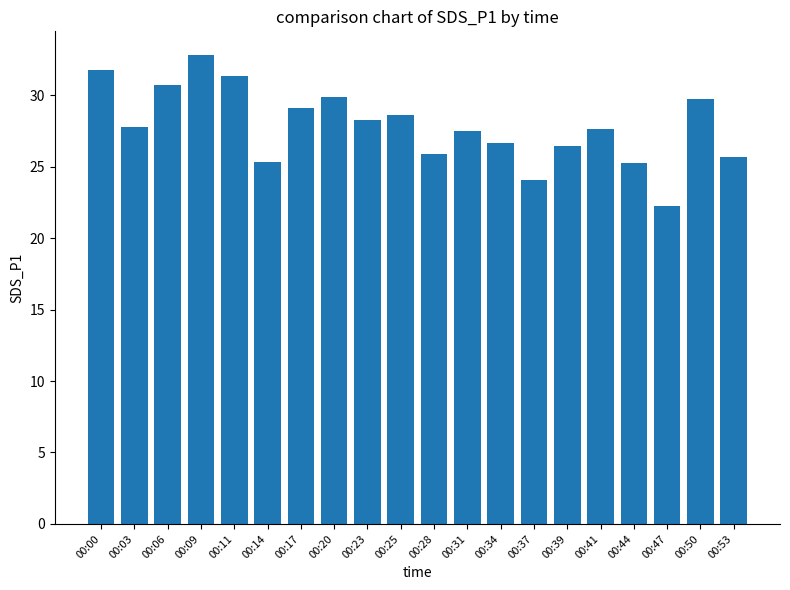

Approximately how many times larger is the value at 00:41 compared to 00:00?

0.9